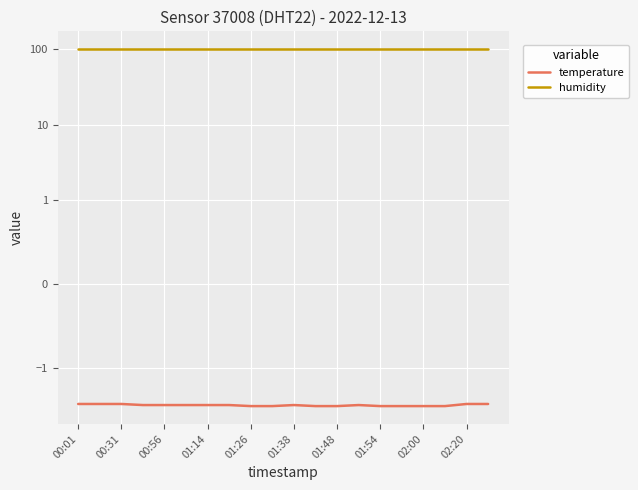

Which series changed the most between 02:20 and 17?

temperature